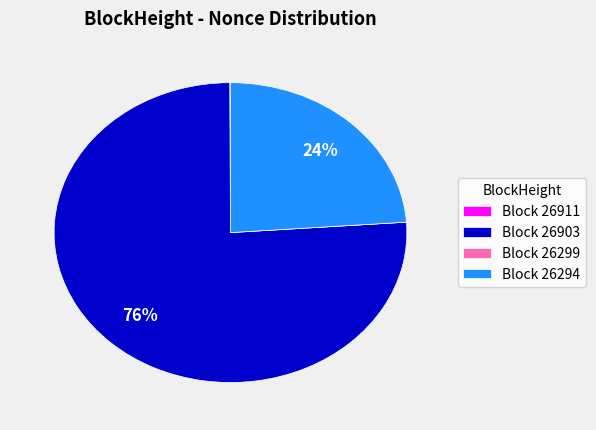

What is the largest slice in the pie chart?

Block 26903